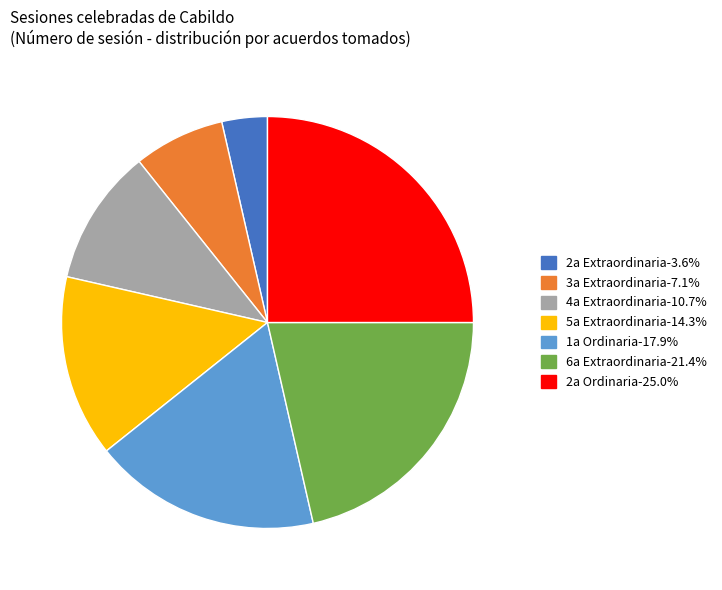

Is there any slice that represents more than half of the pie?

No